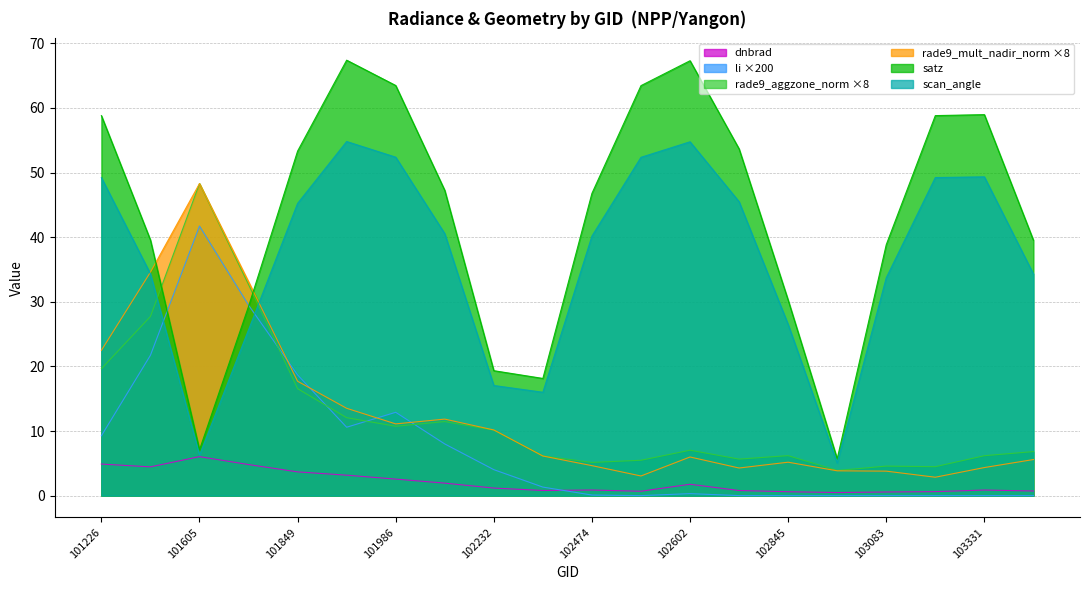

Does the chart have visible grid lines?

Yes